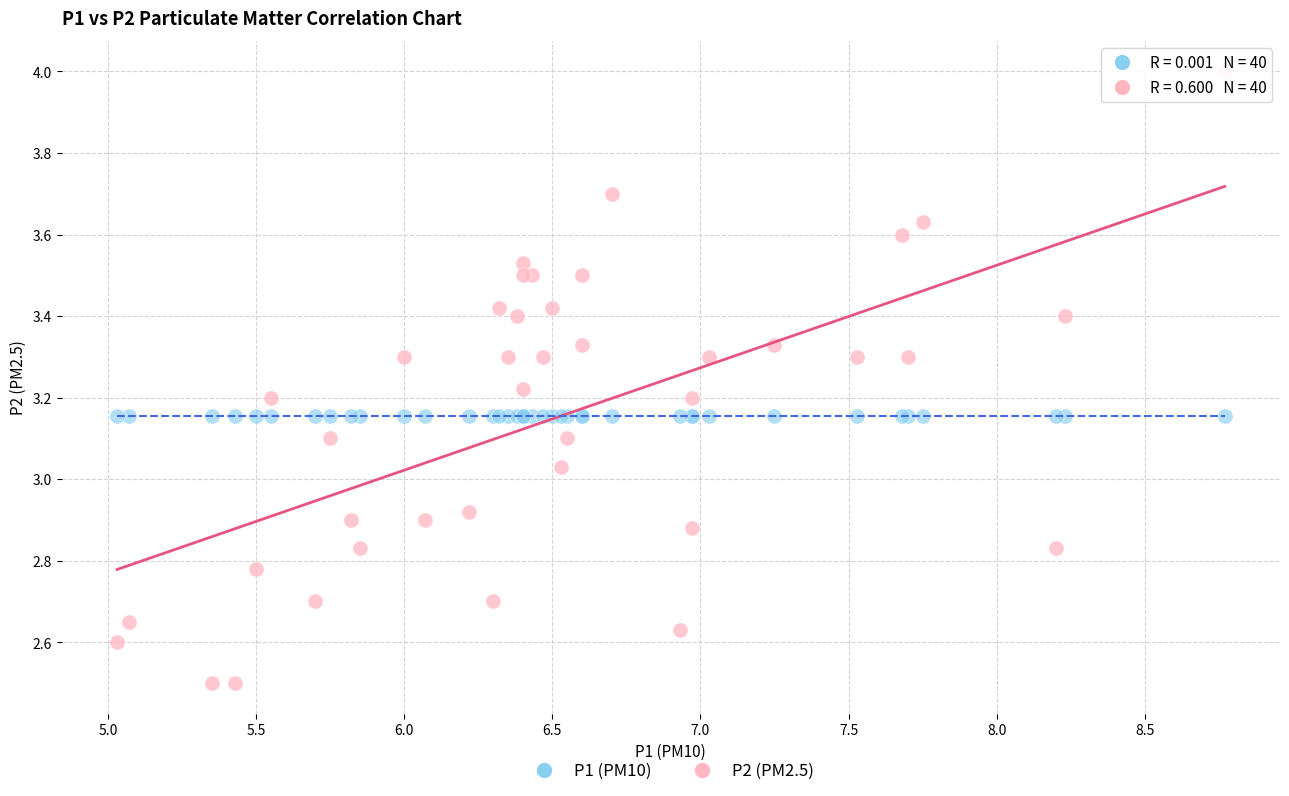

Which series contains the lowest Y value?

P2 (PM2.5)